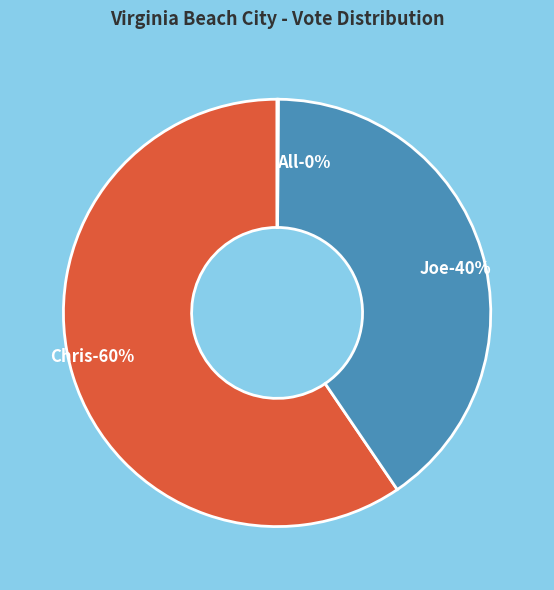

How many slices are in this pie chart?

3